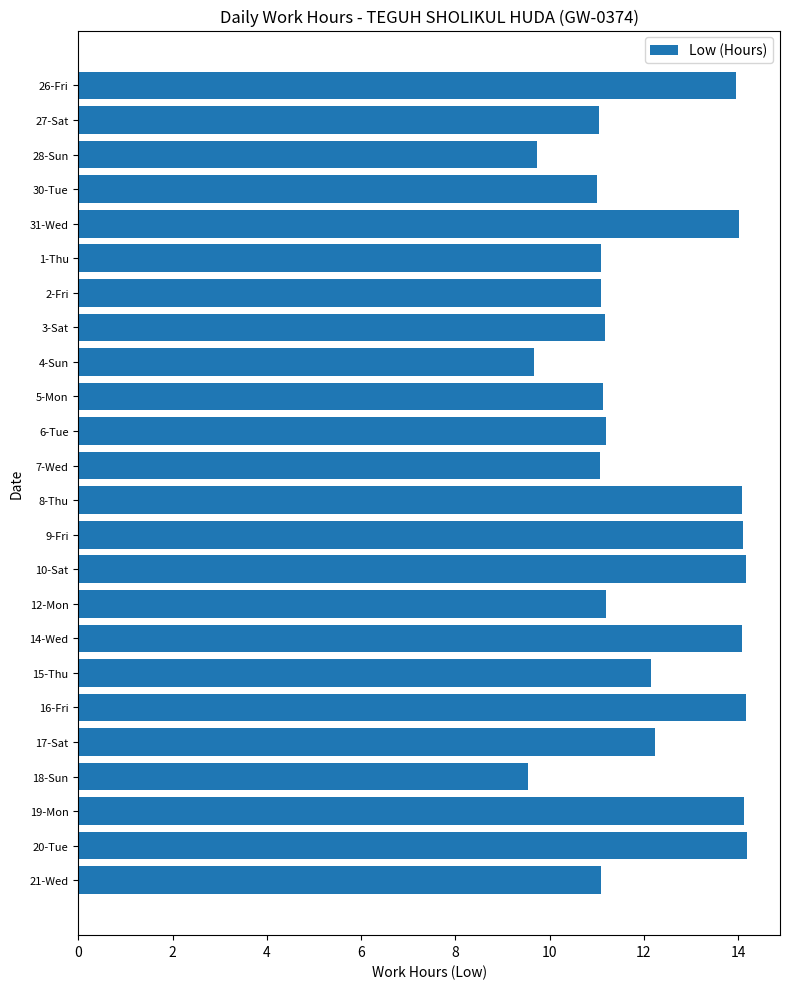

What is the change in value from 1-Thu to 14-Wed?

+3.0